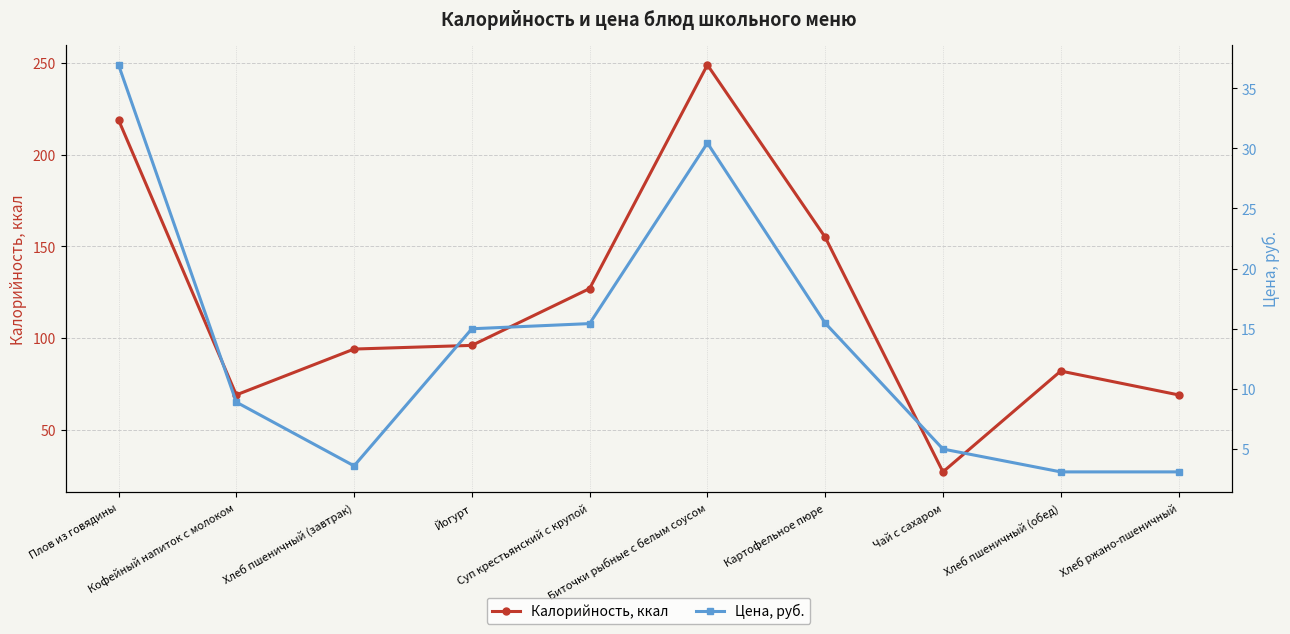

True or false: Цена, руб. and Калорийность, ккал intersect in this chart.

False